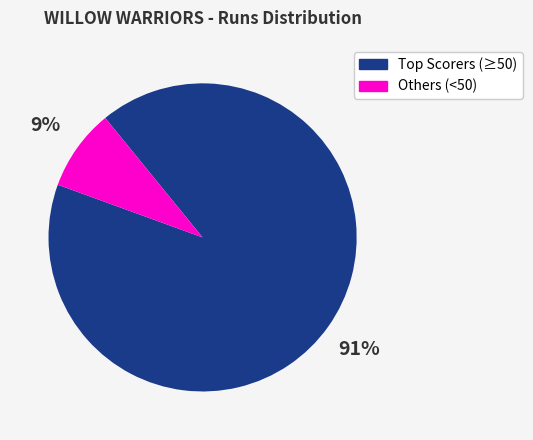

How many slices are in this pie chart?

2